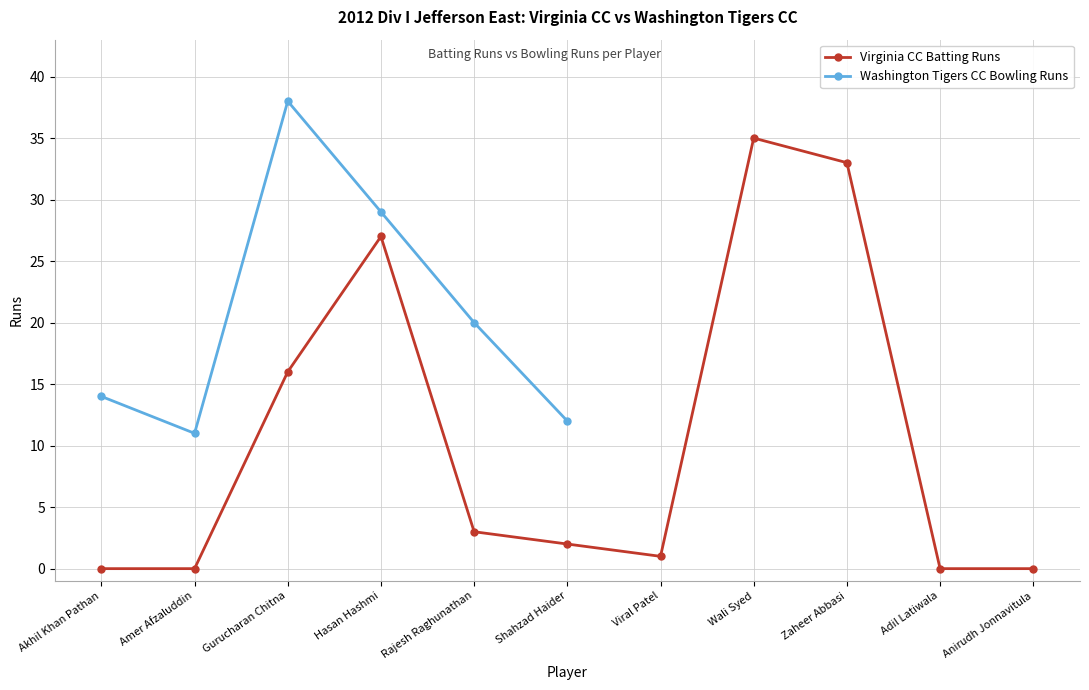

What is the value of the Virginia CC Batting Runs point at the 7th from the left?

1